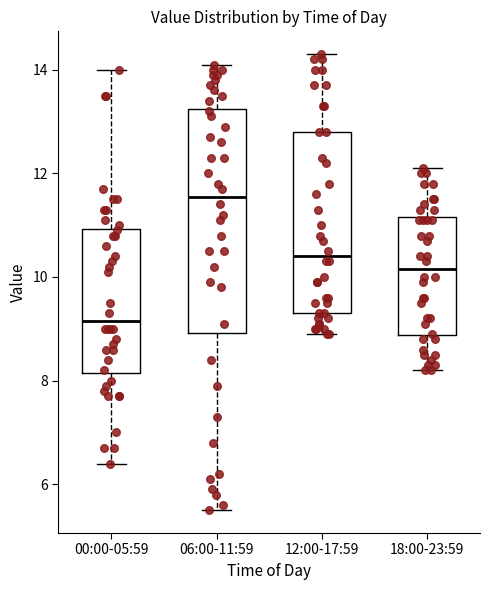

Reading left to right, transcribe this box plot: for each box, give where its median line is, the range the box spans, and where its two whiskers end, as read against the y-axis. The values are not printed on the chart, so give them approximately, as read against the axis.

00:00-05:59: median 9.2, box 8.2 to 11.0, whiskers 6.4 to 14.0
06:00-11:59: median 11.6, box 9.0 to 13.2, whiskers 5.6 to 14.2
12:00-17:59: median 10.4, box 9.4 to 12.8, whiskers 9.0 to 14.4
18:00-23:59: median 10.2, box 8.8 to 11.2, whiskers 8.2 to 12.2